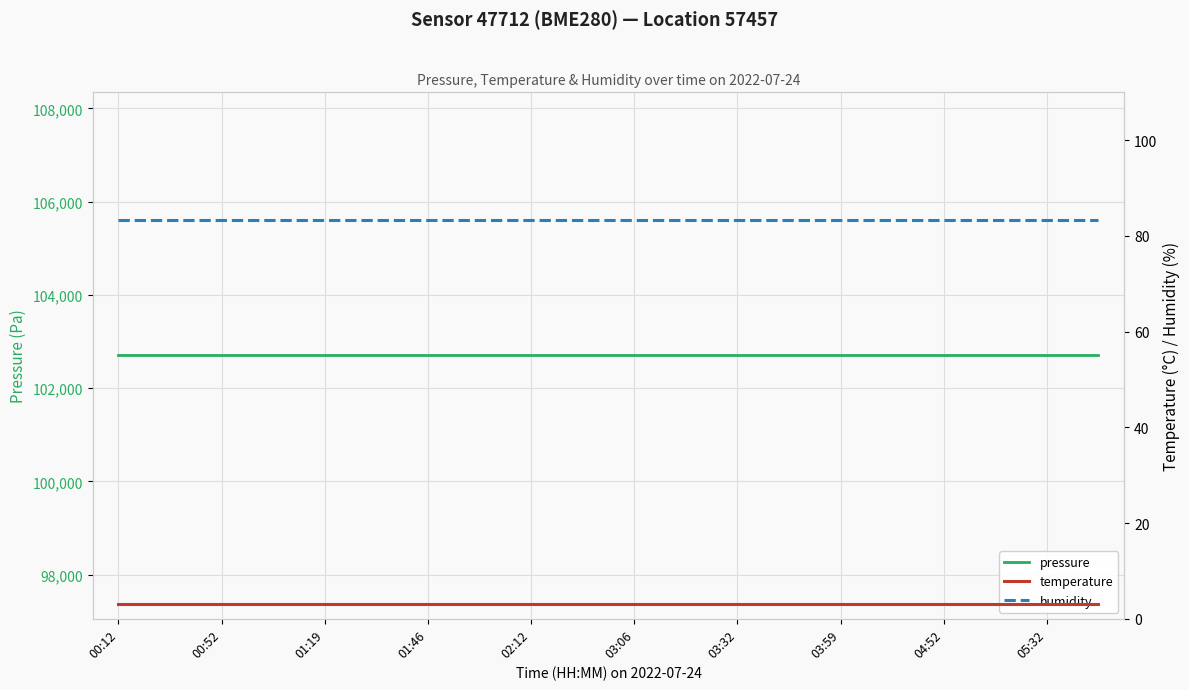

What is the minimum value for humidity?

83.2